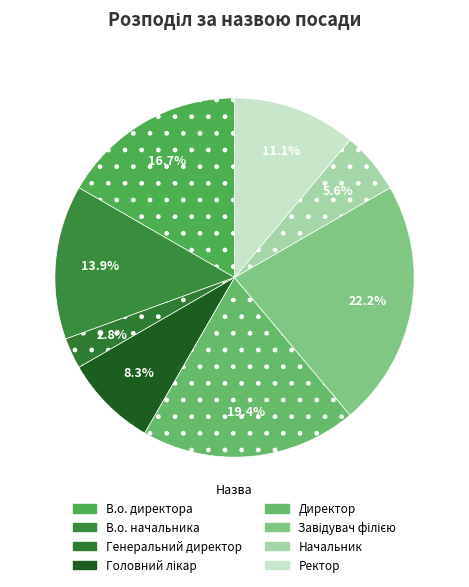

What percentage is the Завідувач філією slice, to the nearest percent?

22%